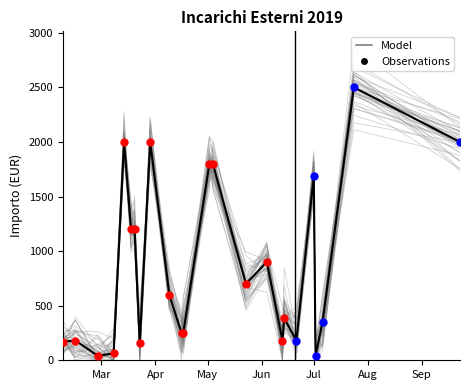

What is the ratio of the value at 2019-07-06 to the value at 2019-07-01?

0.2